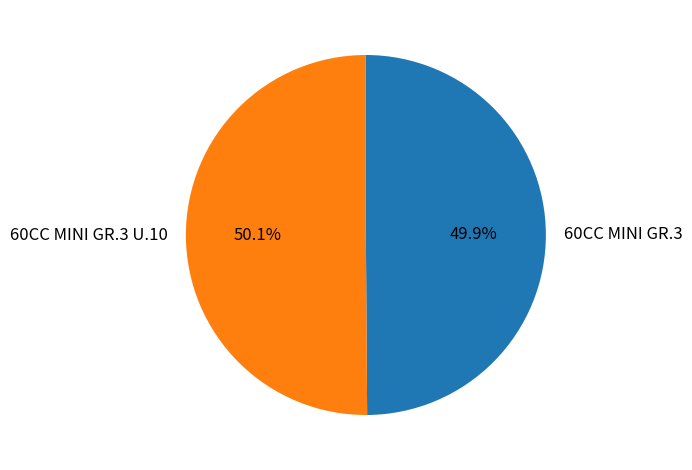

Approximately how many times larger is the value at 60CC MINI GR.3 U.10 compared to 60CC MINI GR.3?

1.0